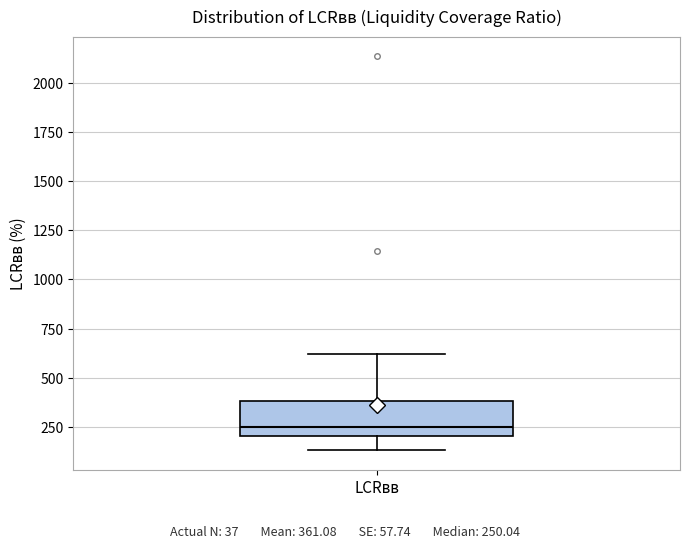

Transcribe this box plot: give where the median line is, the range the box spans, and where the two whiskers end, as read against the y-axis. The values are not printed on the chart, so give them approximately, as read against the axis.

median 250, box 200 to 400, whiskers 150 to 600